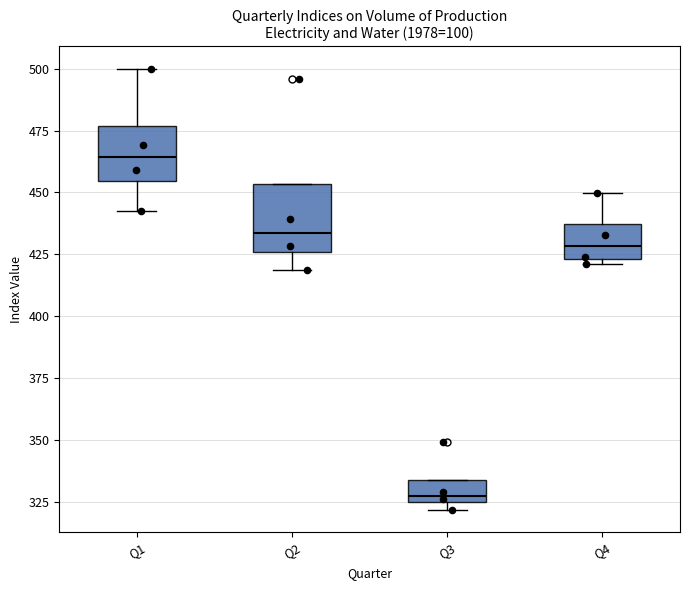

Where is the upper edge of the box for Q1 on the y-axis? The values are not printed on the chart, so give them approximately, as read against the axis.

475